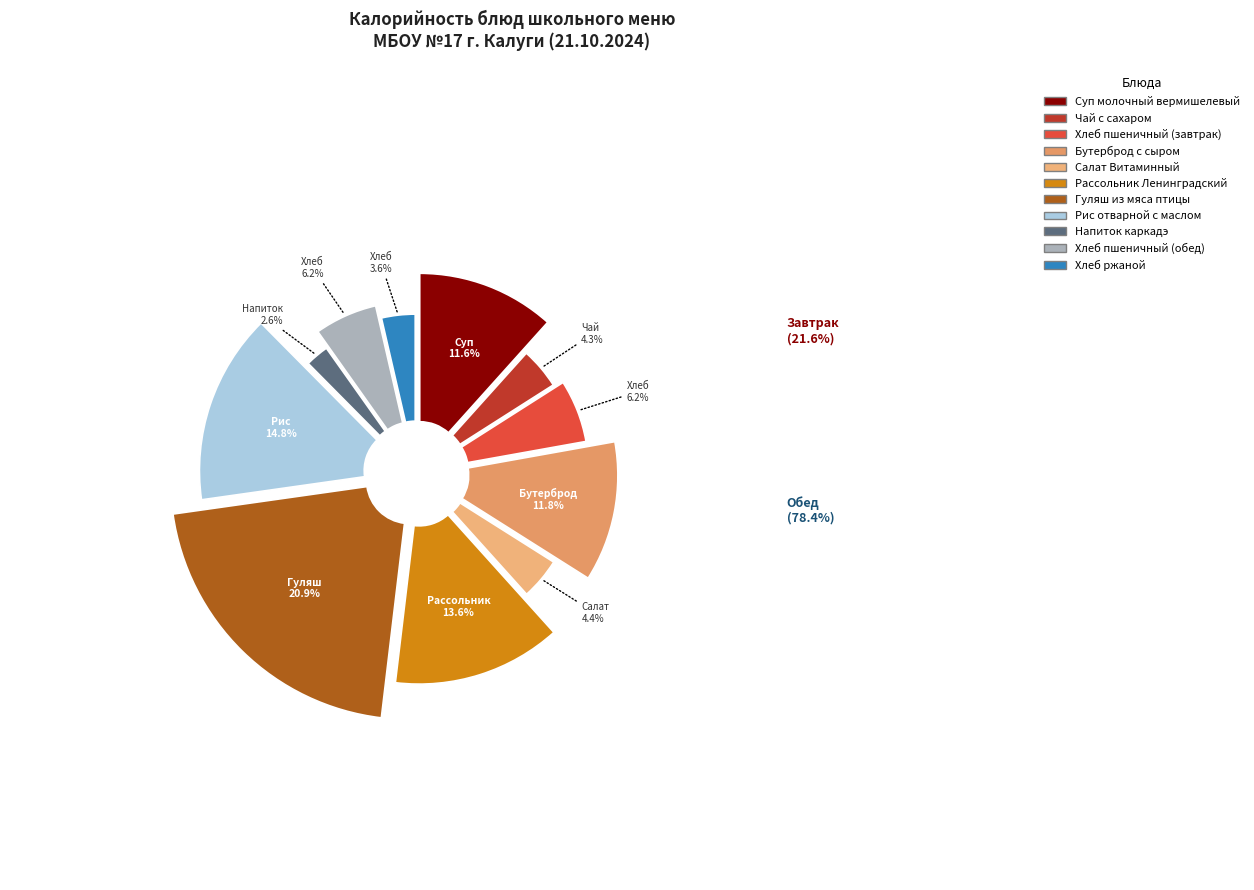

To the nearest percent, what is the average slice percentage?

9%